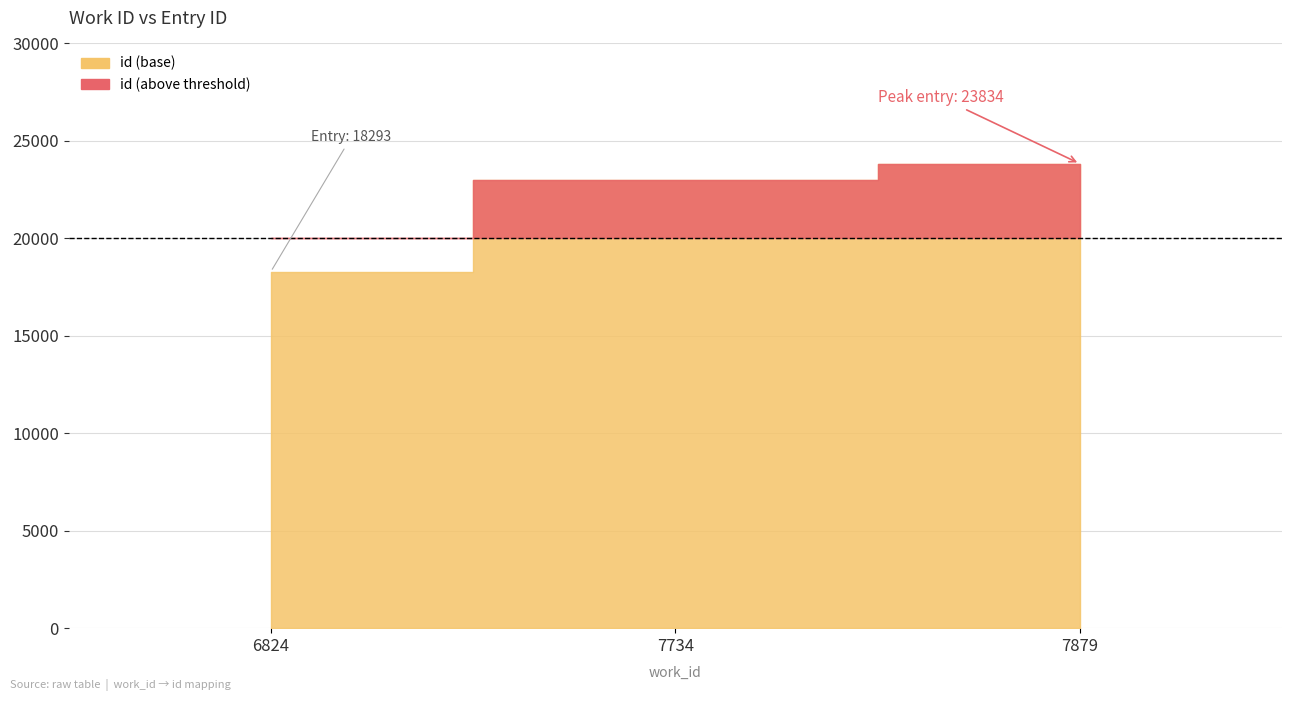

What is the value of the 1st point from the left?

18293